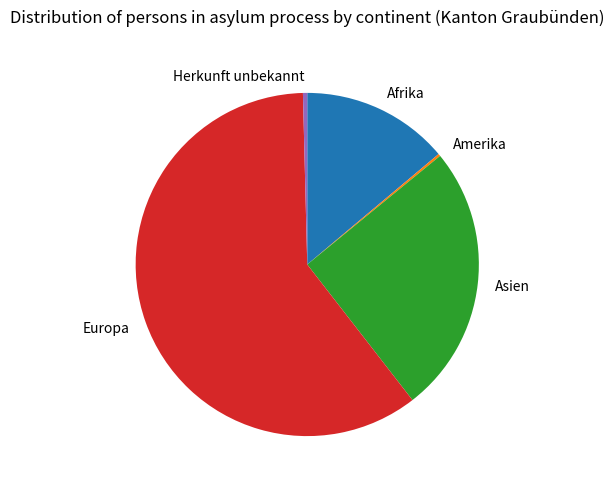

The Afrika slice represents 14% of the pie. True or false?

True